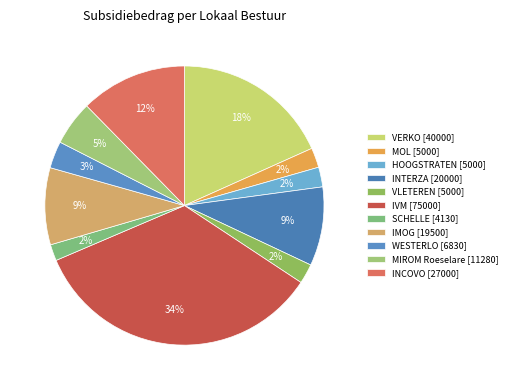

True or false: HOOGSTRATEN accounts for 2% of the total.

True